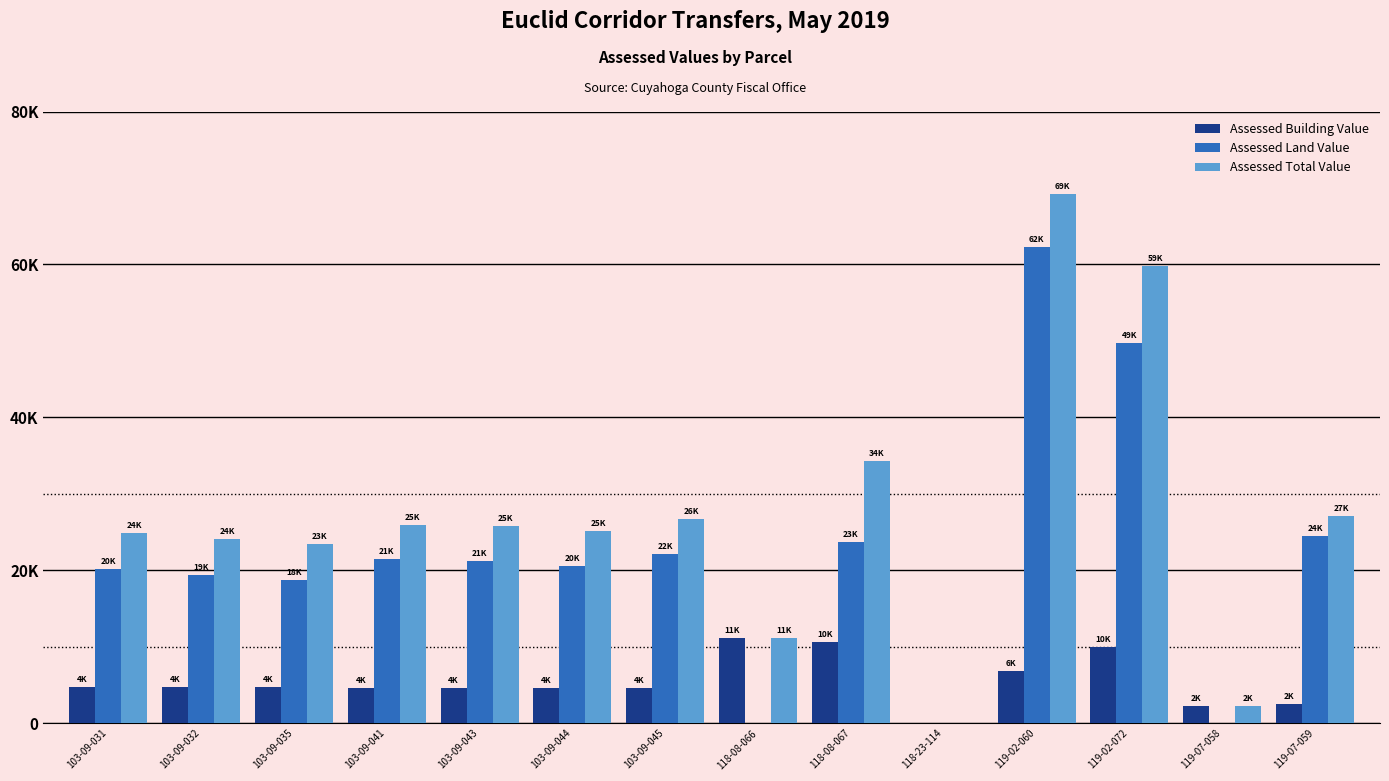

At which label is Assessed Total Value closest to 34580?

118-08-067